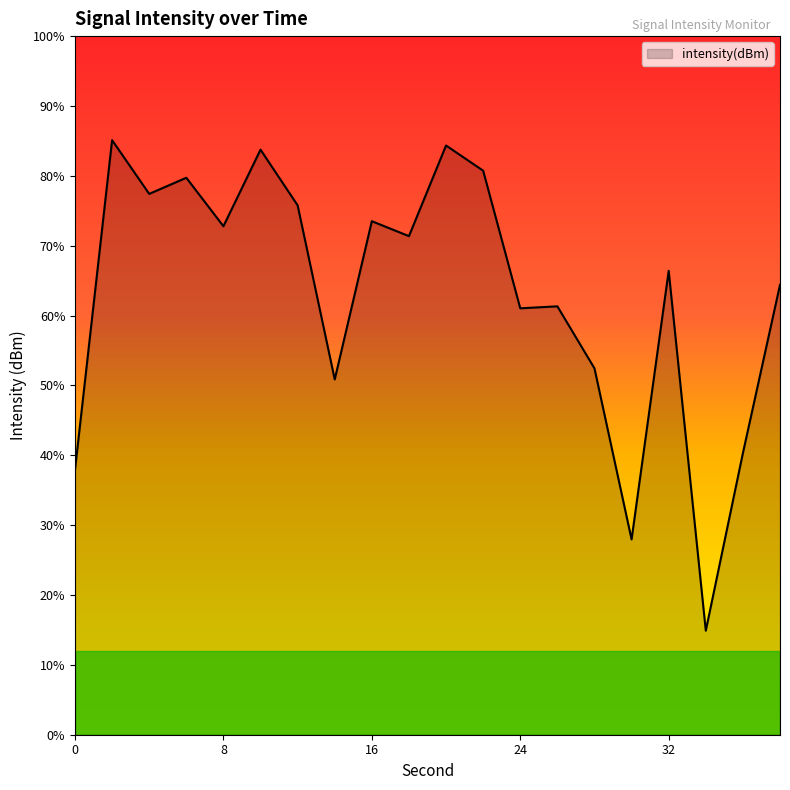

How many lines are shown in the chart?

1